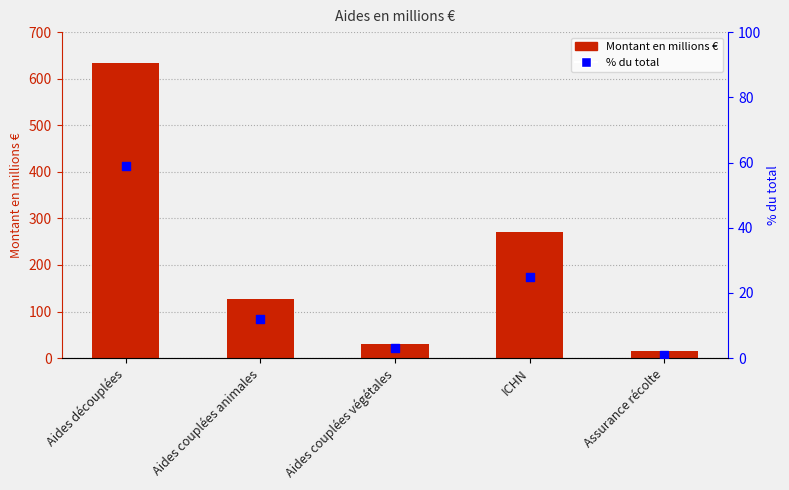

Which series contains the highest Y value?

Montant en millions €